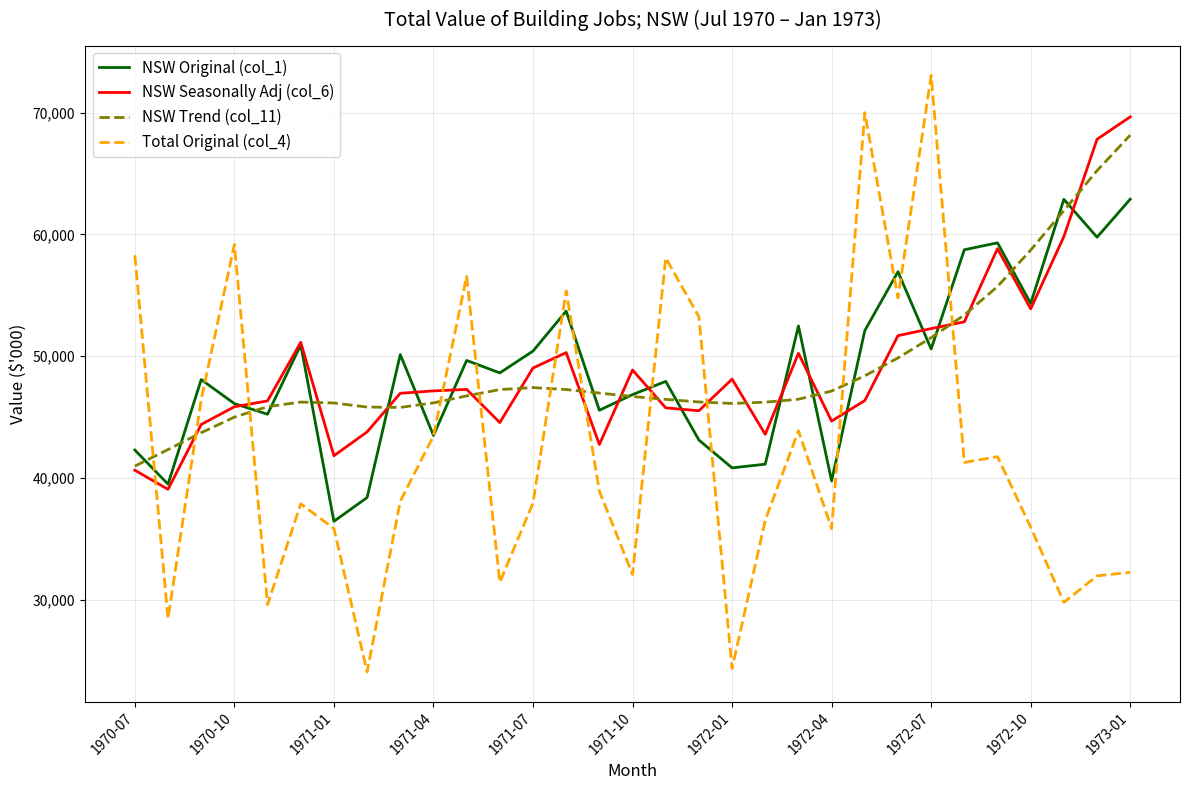

True or false: NSW Trend (col_11) and Total Original (col_4) cross at least once.

True